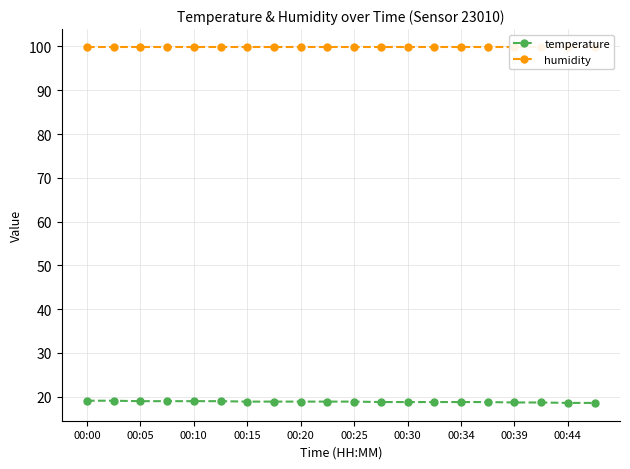

True or false: humidity and temperature intersect in this chart.

False